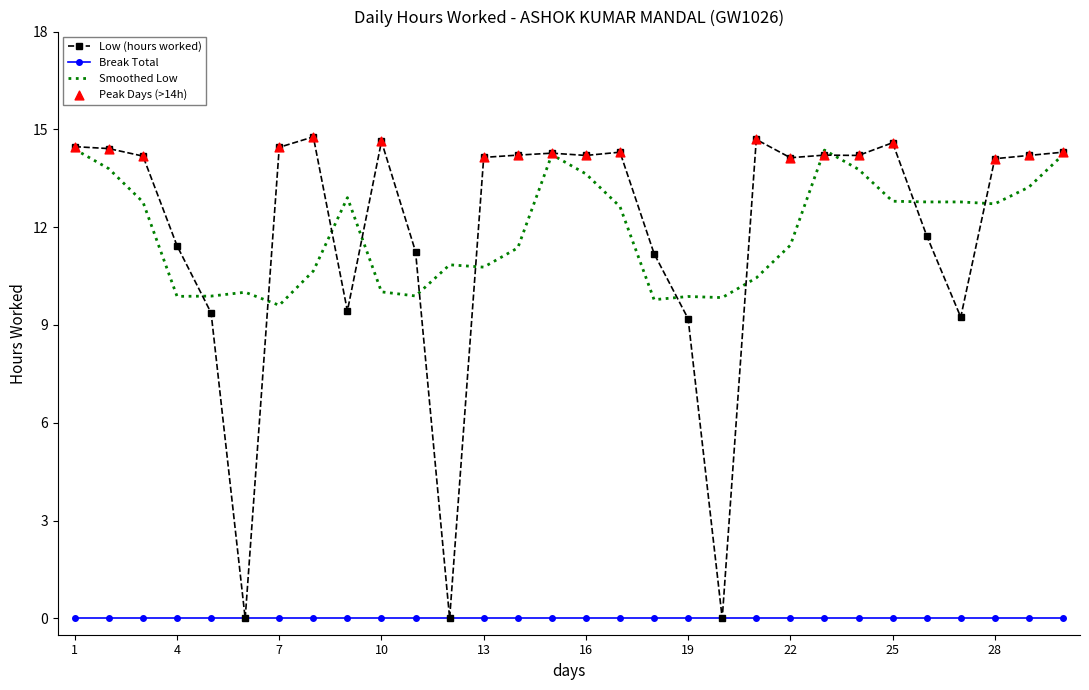

Which series has the widest spread of values?

Low (hours worked)